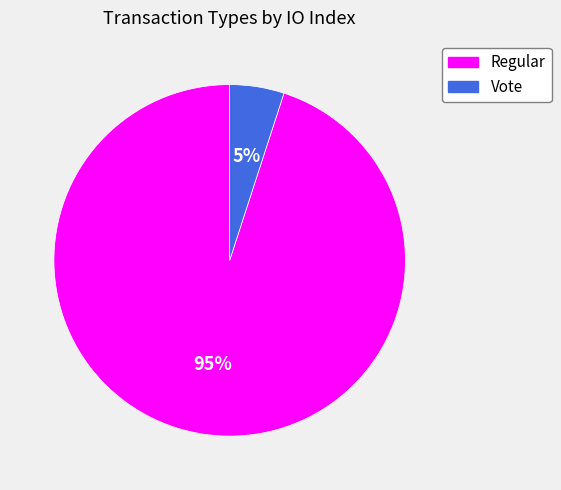

Does any single category account for the majority?

Yes